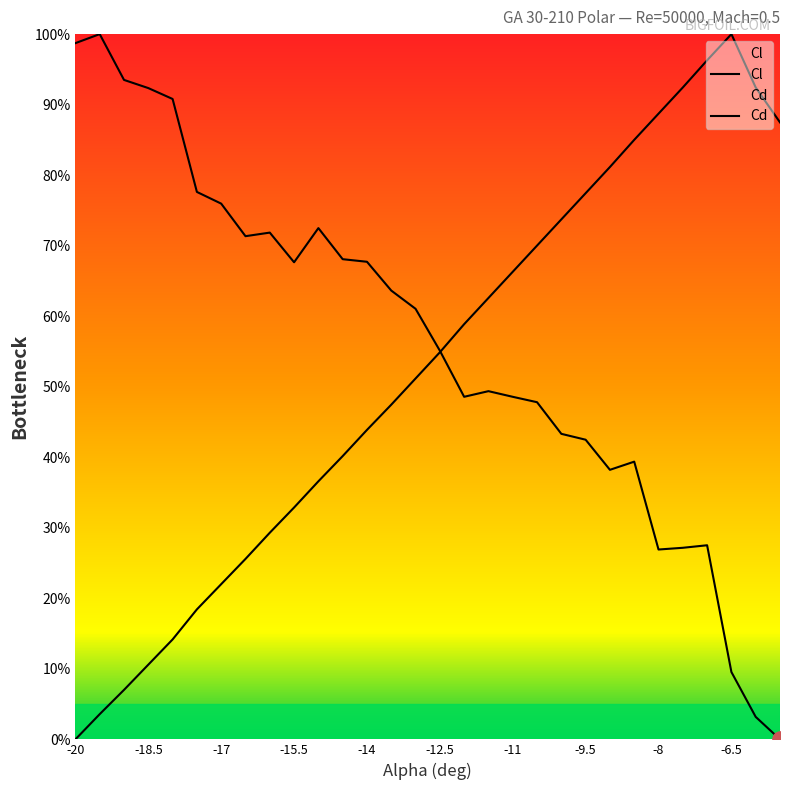

At which category is the sum across all series the highest?

-8.5